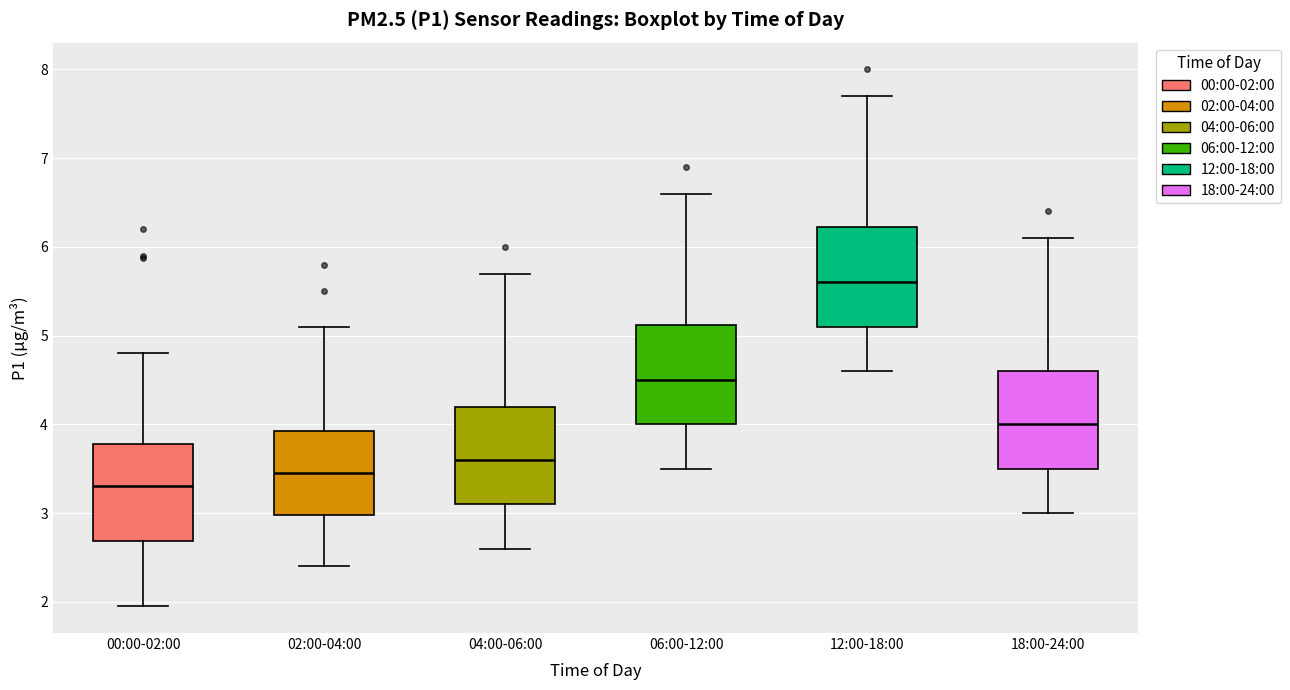

Reading left to right, transcribe this box plot: for each box, give where its median line is, the range the box spans, and where its two whiskers end, as read against the y-axis. The values are not printed on the chart, so give them approximately, as read against the axis.

00:00-02:00: median 3.3, box 2.7 to 3.8, whiskers 2.0 to 4.8
02:00-04:00: median 3.5, box 3.0 to 3.9, whiskers 2.4 to 5.1
04:00-06:00: median 3.6, box 3.1 to 4.2, whiskers 2.6 to 5.7
06:00-12:00: median 4.5, box 4.0 to 5.1, whiskers 3.5 to 6.6
12:00-18:00: median 5.6, box 5.1 to 6.2, whiskers 4.6 to 7.7
18:00-24:00: median 4.0, box 3.5 to 4.6, whiskers 3.0 to 6.1